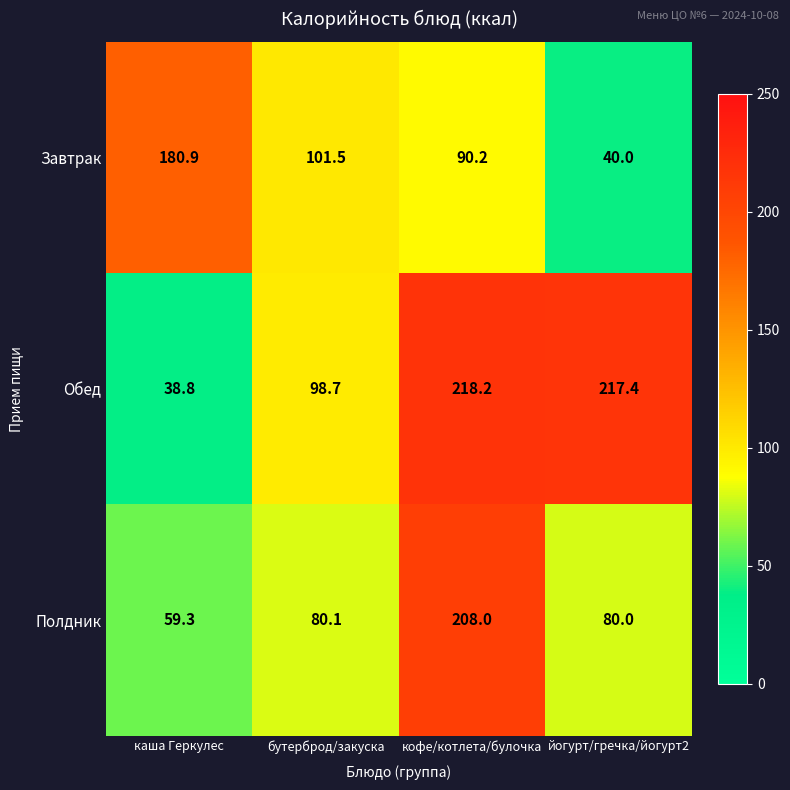

At which label does Полдник first exceed 80?

бутерброд/закуска